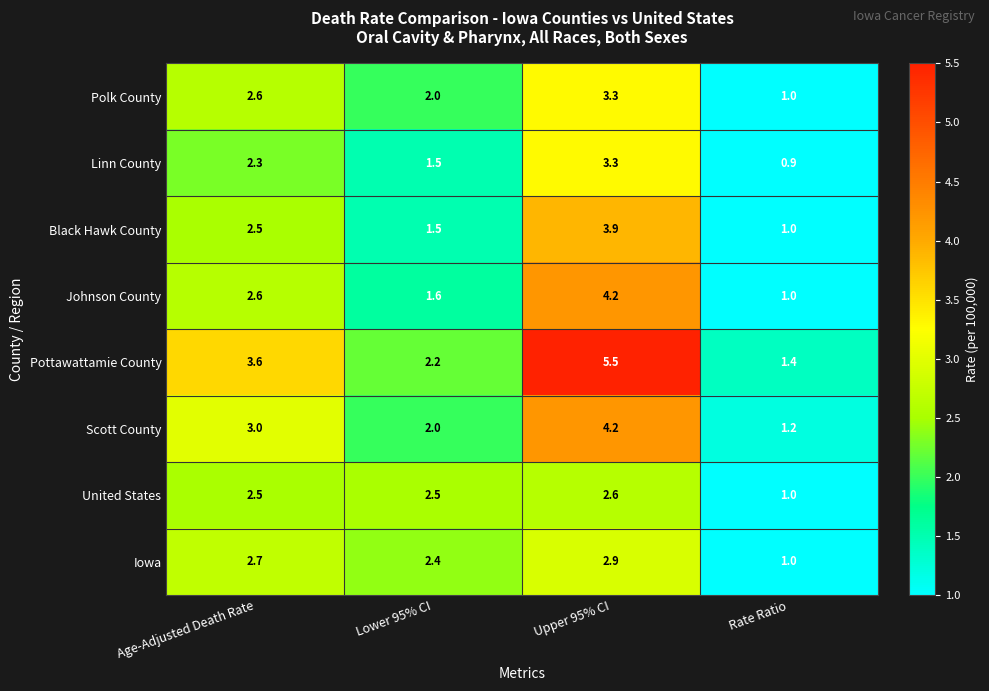

Is it true that Johnson County equals 1.6 at Lower 95% CI?

True